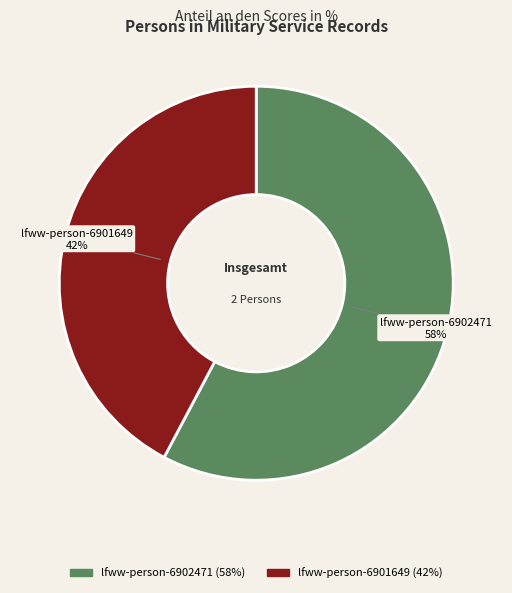

To the nearest percent, what portion does lfww-person-6902471 represent?

58%